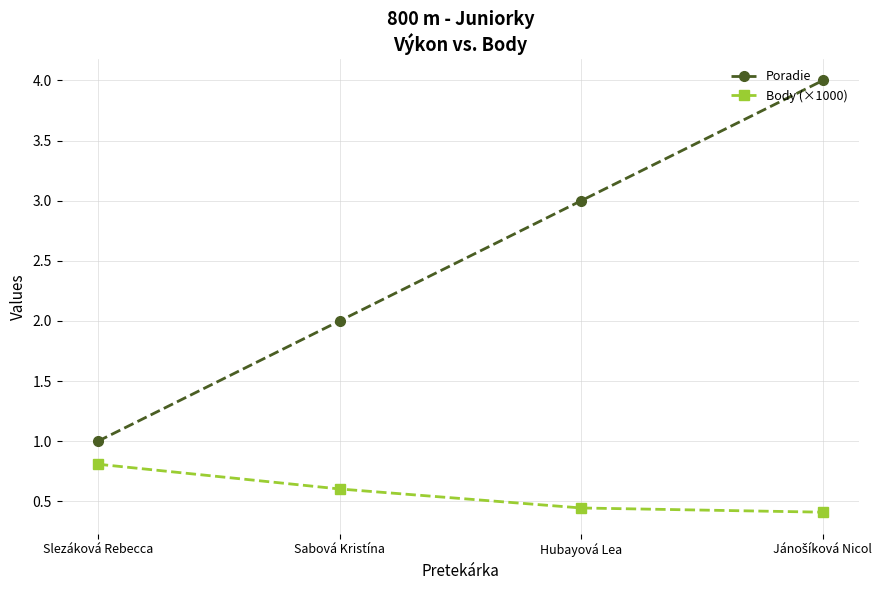

What is the difference between the maximum and minimum values in the Poradie series?

3.0